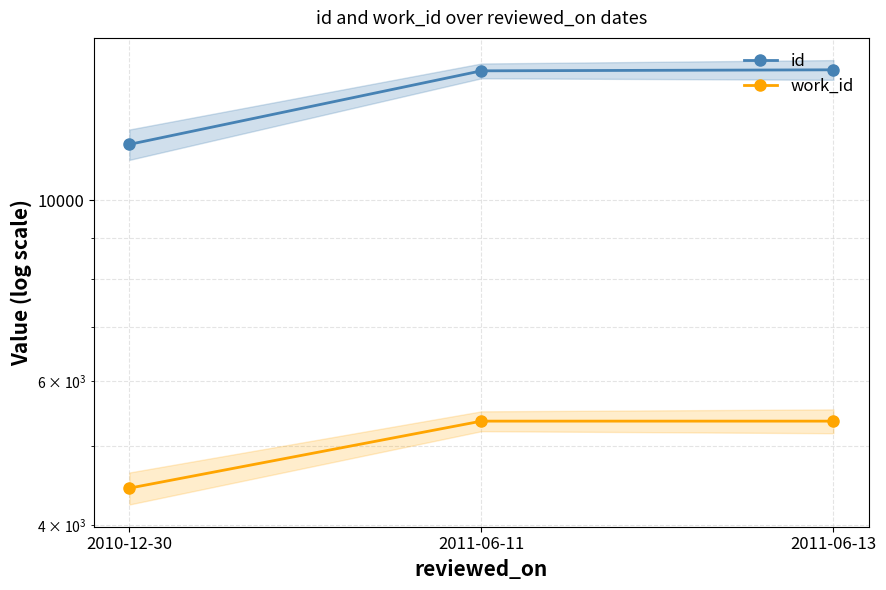

What is the maximum value shown in the chart?

14433